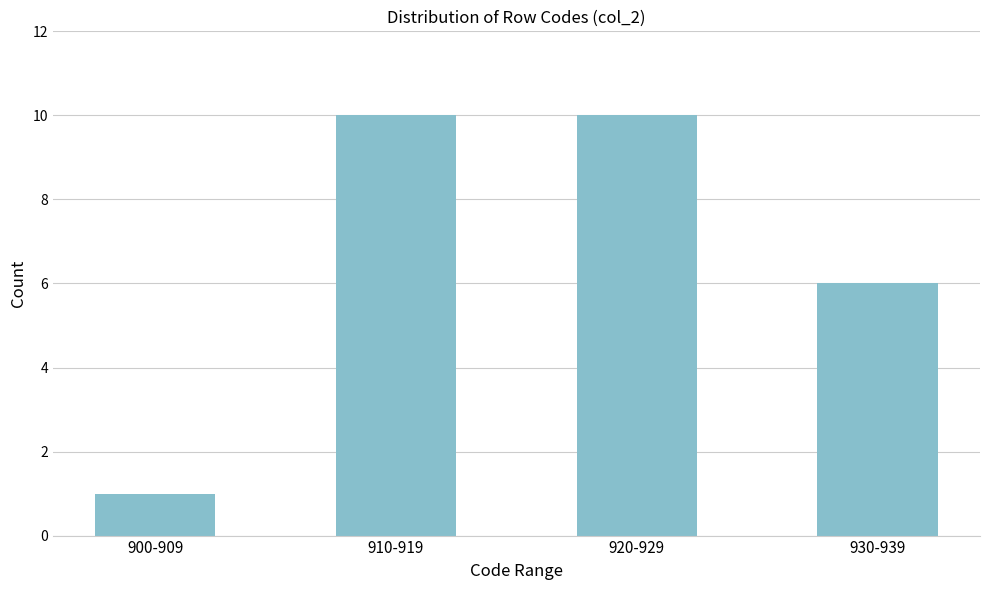

Reading left to right, transcribe all the data shown in this chart.

1	10	10	6